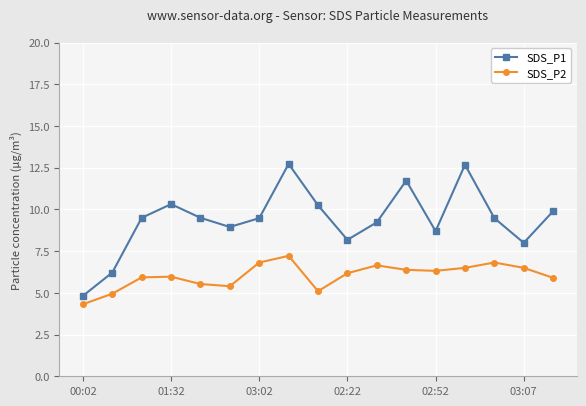

What is the minimum value for SDS_P2?

4.3